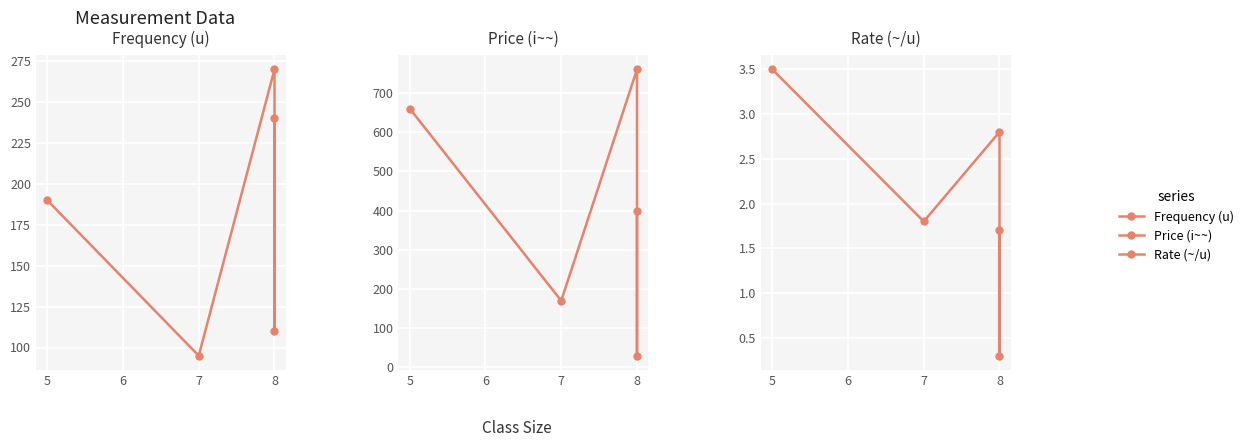

Reading left to right, transcribe all the data shown in this chart.

Frequency (u): 190.0	95.0	270.0	110.0	240.0
Price (i~~): 660.0	170.0	760.0	30.0	400.0
Rate (~/u): 3.5	1.8	2.8	0.3	1.7